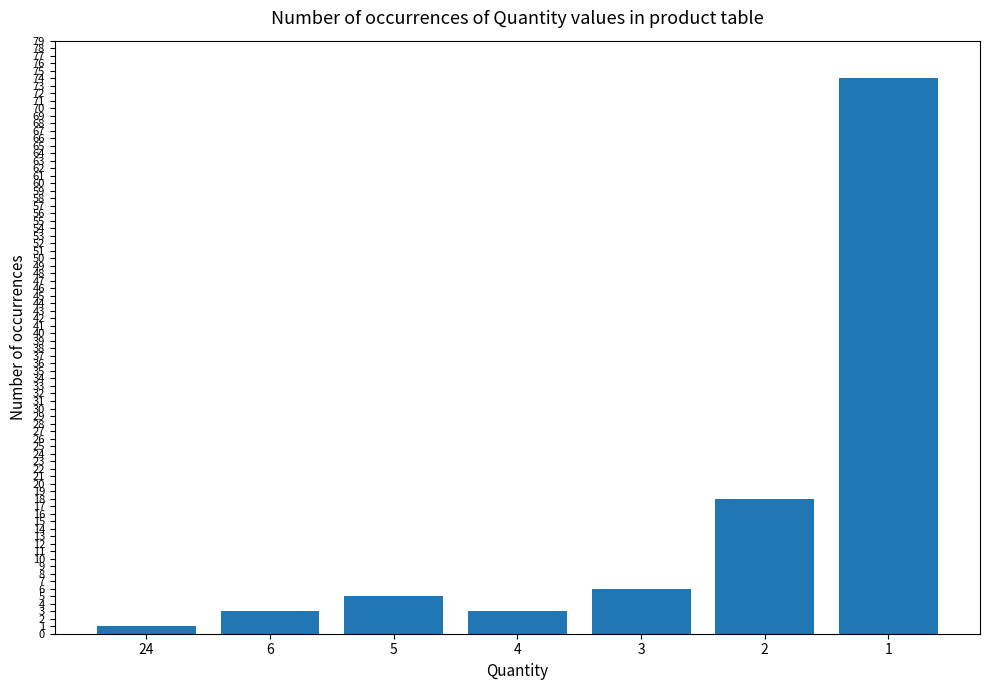

What is the sum of the values at 4 and 1?

77